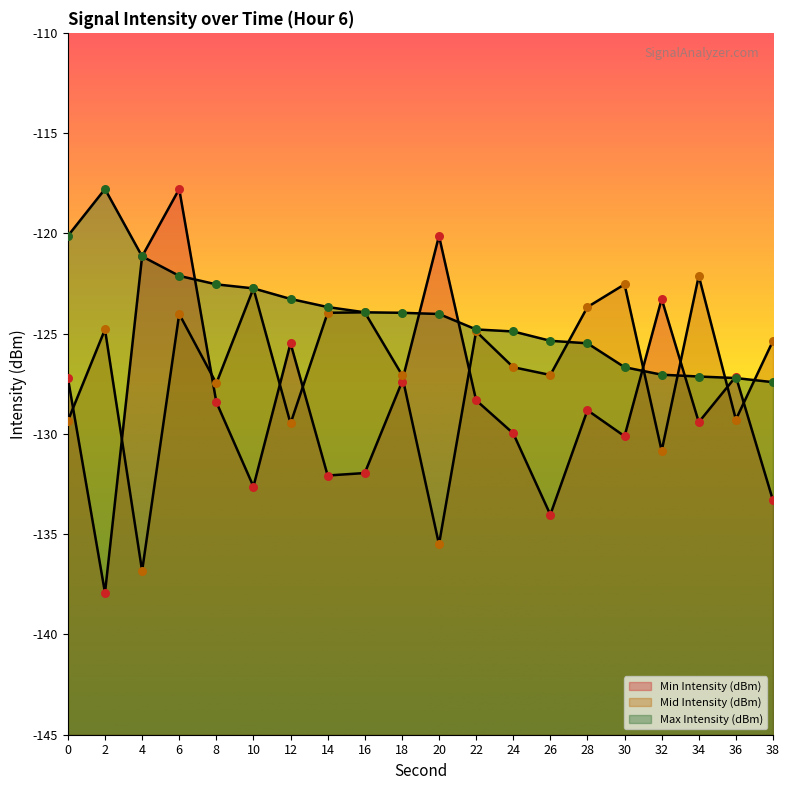

Which series has the largest total across all categories?

Max Intensity (dBm)